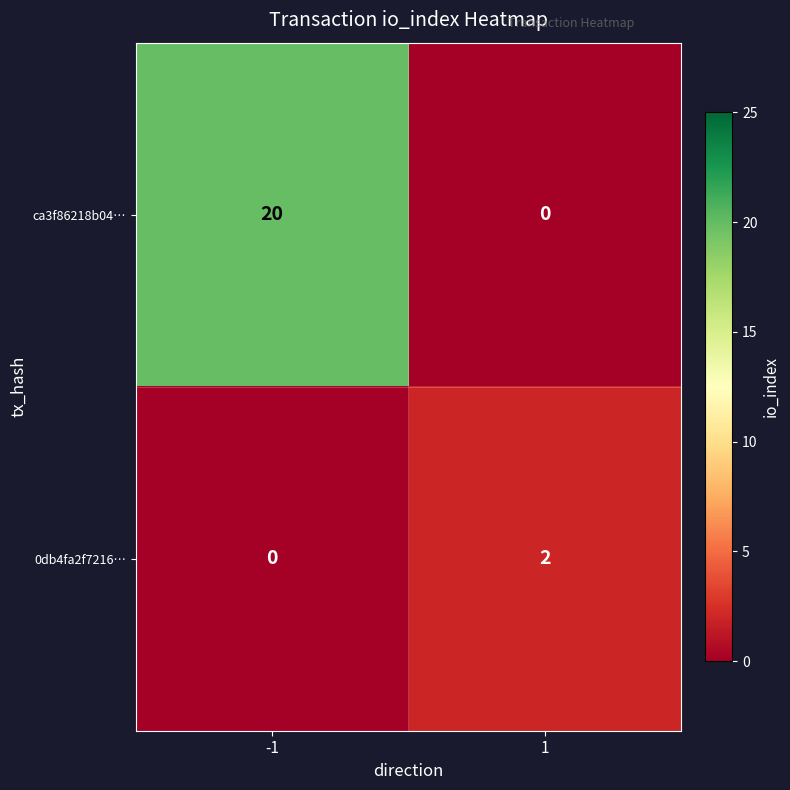

Reading right to left, transcribe all the data shown in this chart.

ca3f86218b04…: 0	20
0db4fa2f7216…: 2	0